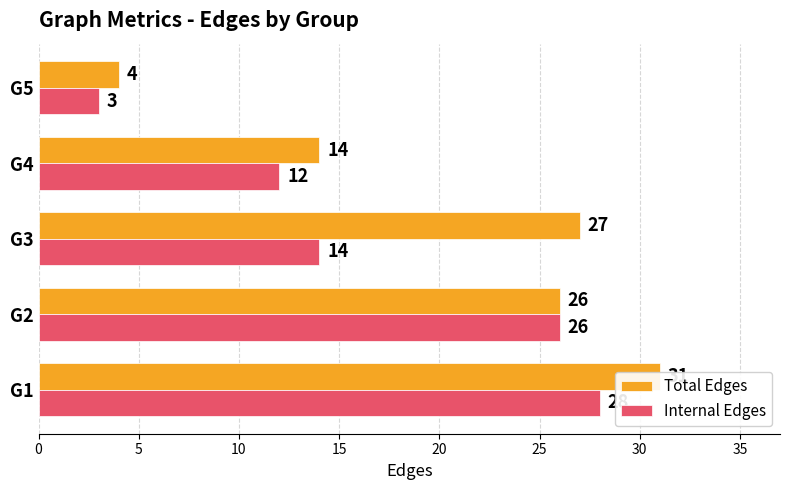

Between G1 and G5, which series saw the biggest shift?

Total Edges